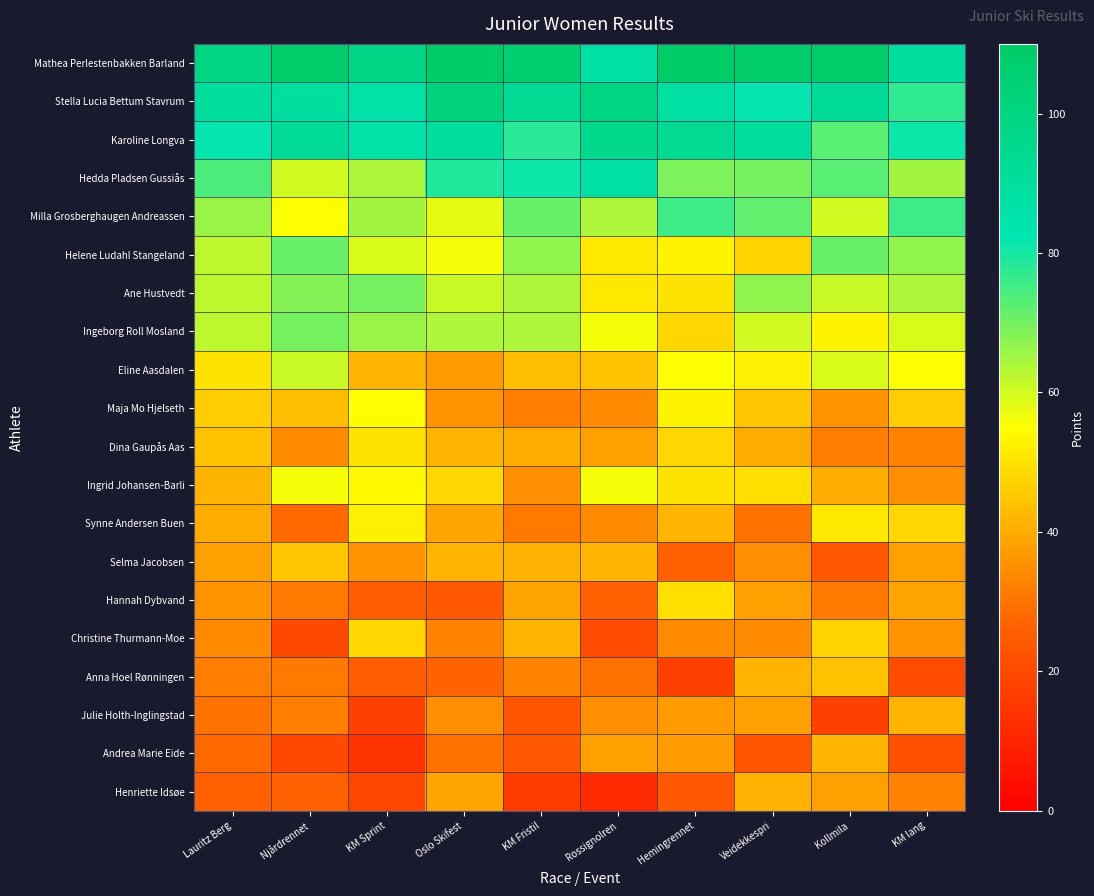

What is the maximum value shown in the chart?

114